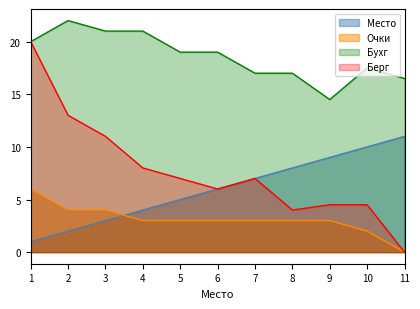

List the labels in order of Бухг value, largest first.

2, 3, 4, 1, 5, 6, 10, 7, 8, 11, 9